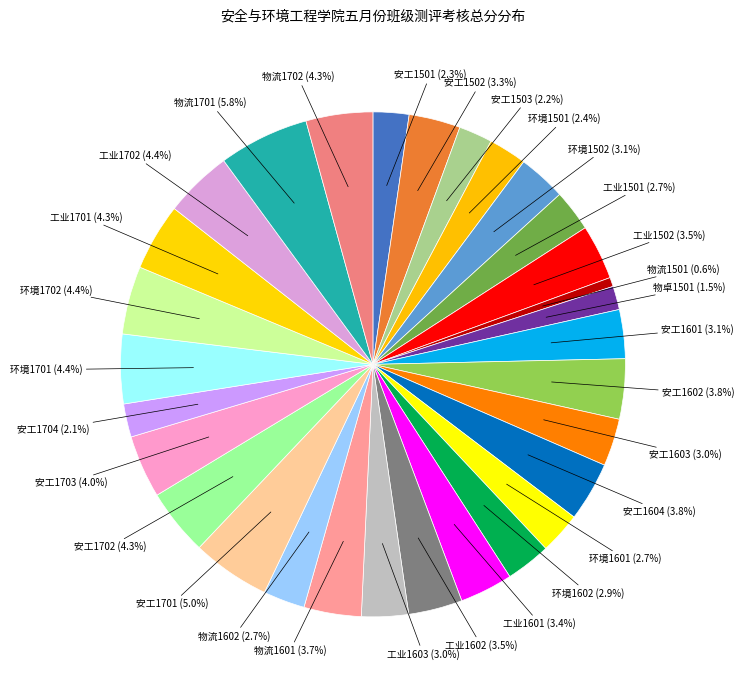

Count the number of slices in the pie.

30